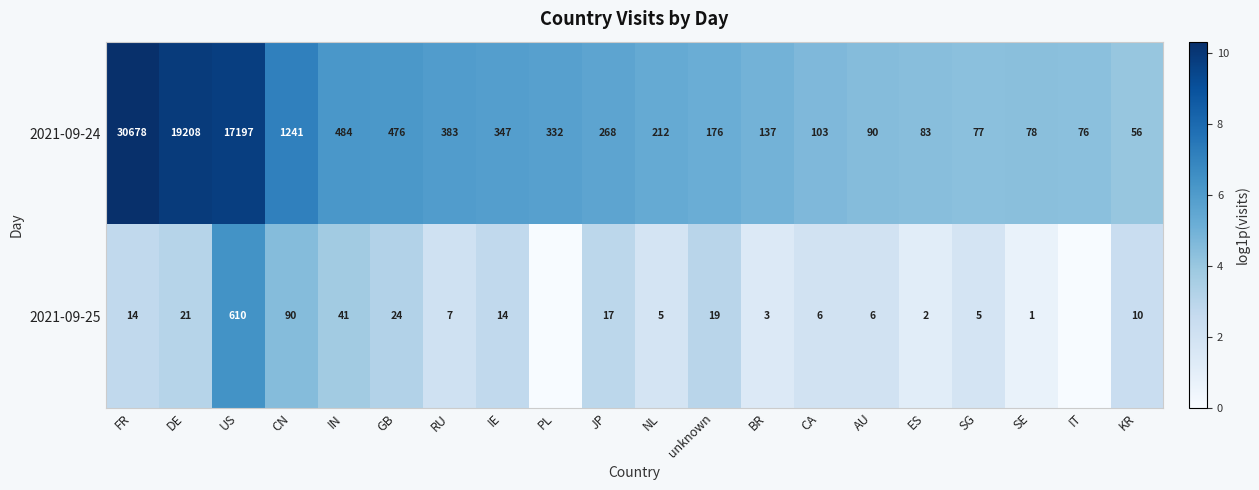

What is the approximate value of 2021-09-24 at NL?

212